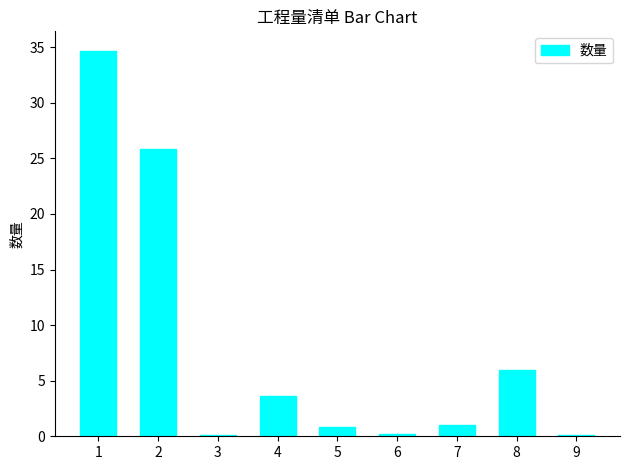

Read the value at 5.

0.8